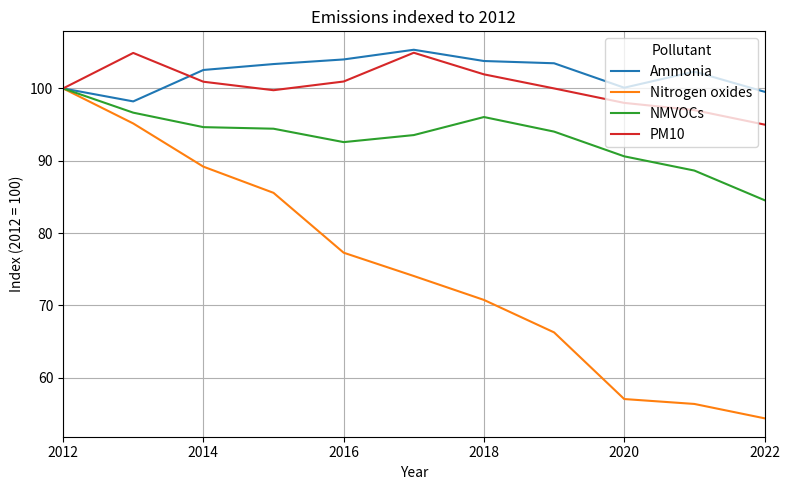

What is the greatest value displayed?

105.3